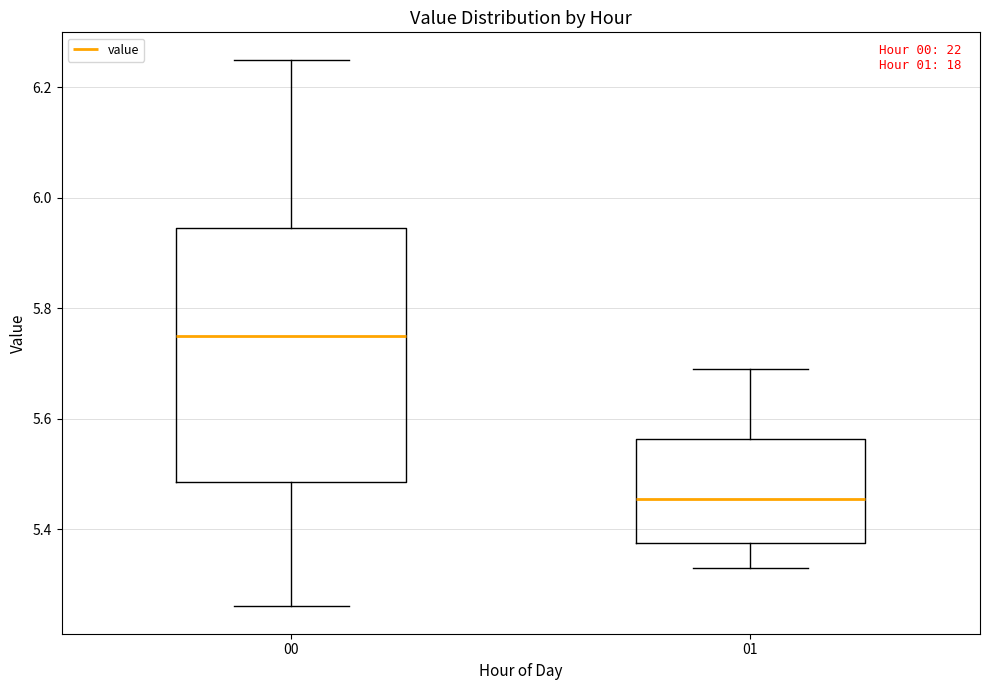

Which box has the highest median line?

00